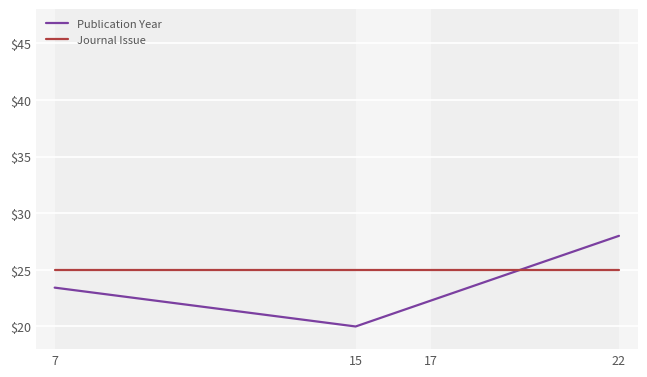

True or false: Publication Year has more than 1 points higher than both neighbors.

False